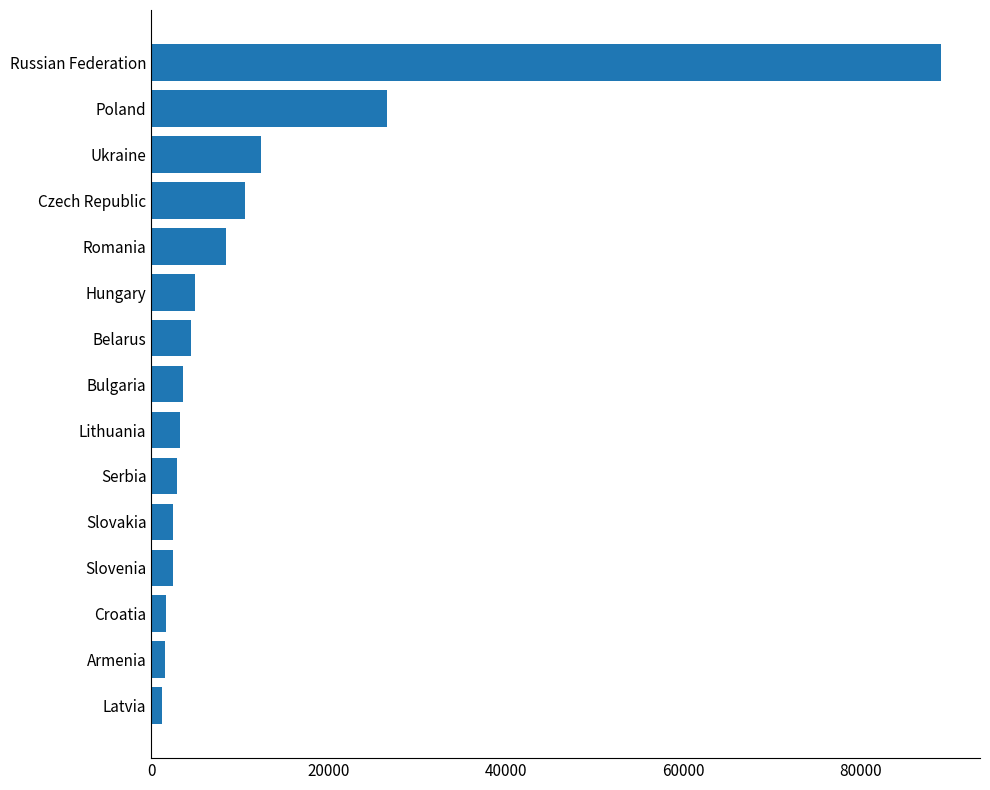

What is the difference between the maximum and minimum values?

87766